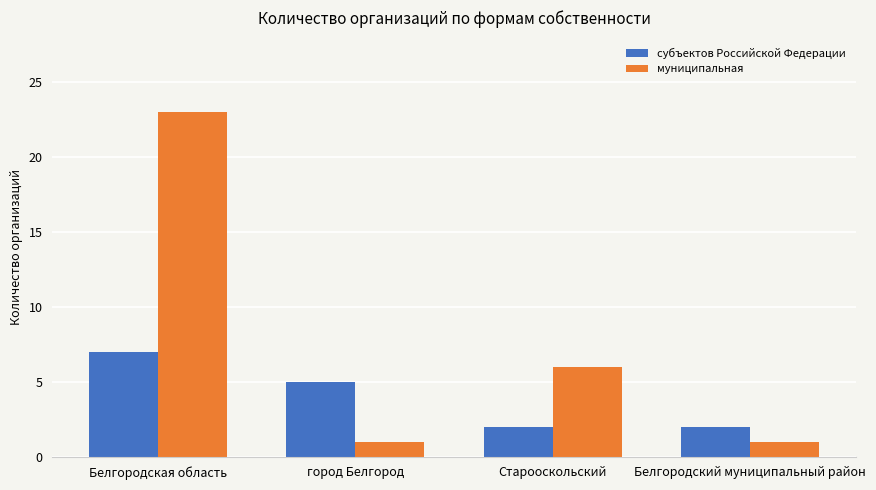

List the series in order of their overall mean, highest first.

муниципальная, субъектов Российской Федерации